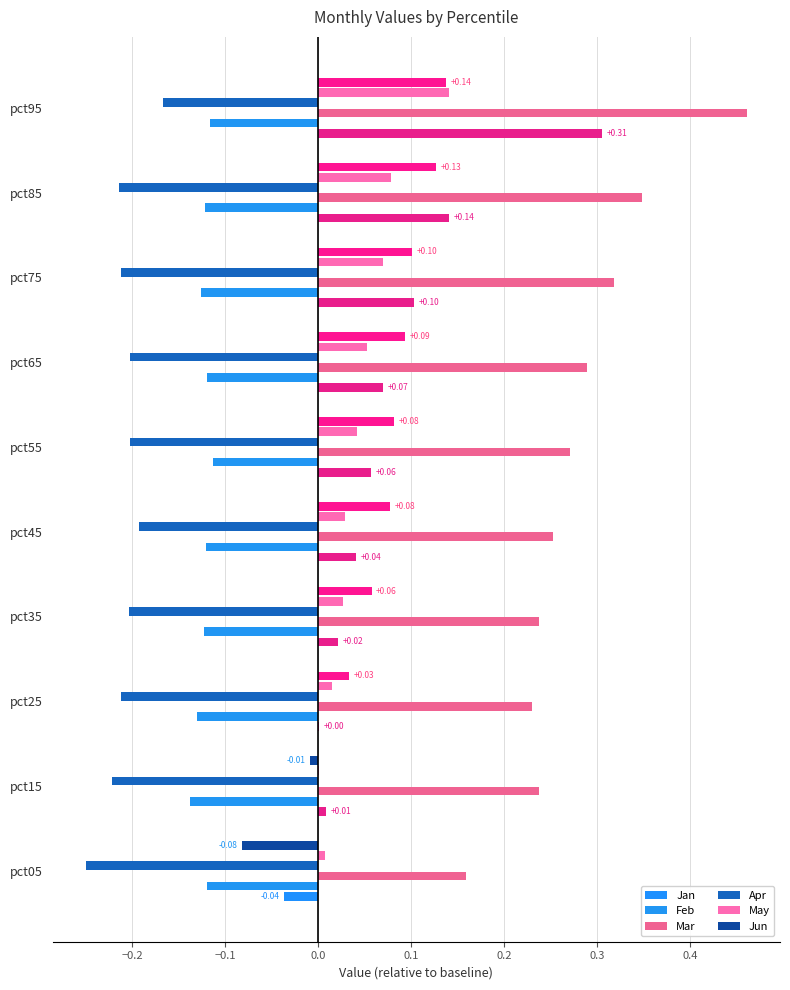

Which category has the highest value in the Apr series?

pct95